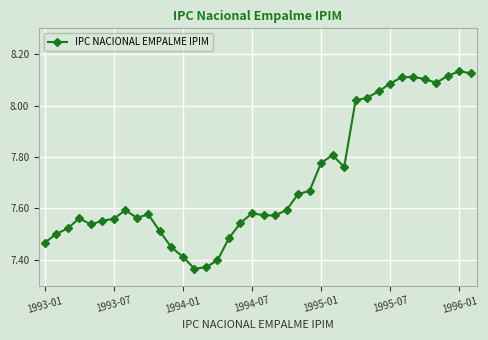

How many lines are shown in the chart?

1